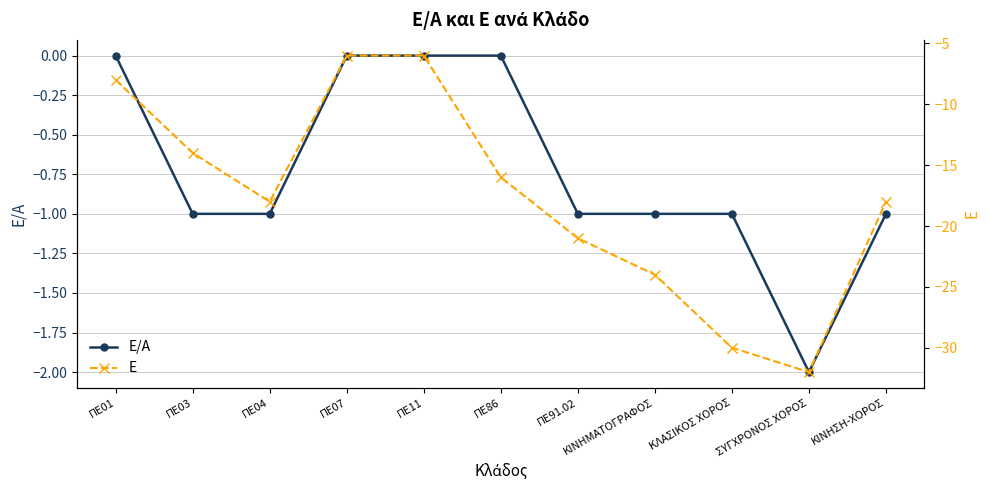

Reading right to left, extract all data points from this chart.

Ε/Α: ΚΙΝΗΣΗ-ΧΟΡΟΣ=-1	ΣΥΓΧΡΟΝΟΣ ΧΟΡΟΣ=-2	ΚΛΑΣΙΚΟΣ ΧΟΡΟΣ=-1	ΚΙΝΗΜΑΤΟΓΡΑΦΟΣ=-1	ΠΕ91.02=-1	ΠΕ86=0	ΠΕ11=0	ΠΕ07=0	ΠΕ04=-1	ΠΕ03=-1	ΠΕ01=0
Ε: ΚΙΝΗΣΗ-ΧΟΡΟΣ=-18	ΣΥΓΧΡΟΝΟΣ ΧΟΡΟΣ=-32	ΚΛΑΣΙΚΟΣ ΧΟΡΟΣ=-30	ΚΙΝΗΜΑΤΟΓΡΑΦΟΣ=-24	ΠΕ91.02=-21	ΠΕ86=-16	ΠΕ11=-6	ΠΕ07=-6	ΠΕ04=-18	ΠΕ03=-14	ΠΕ01=-8